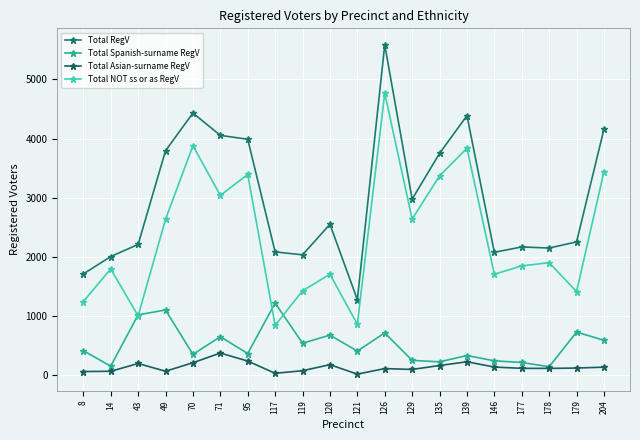

True or false: Total Asian-surname RegV and Total NOT ss or as RegV cross at least once.

False